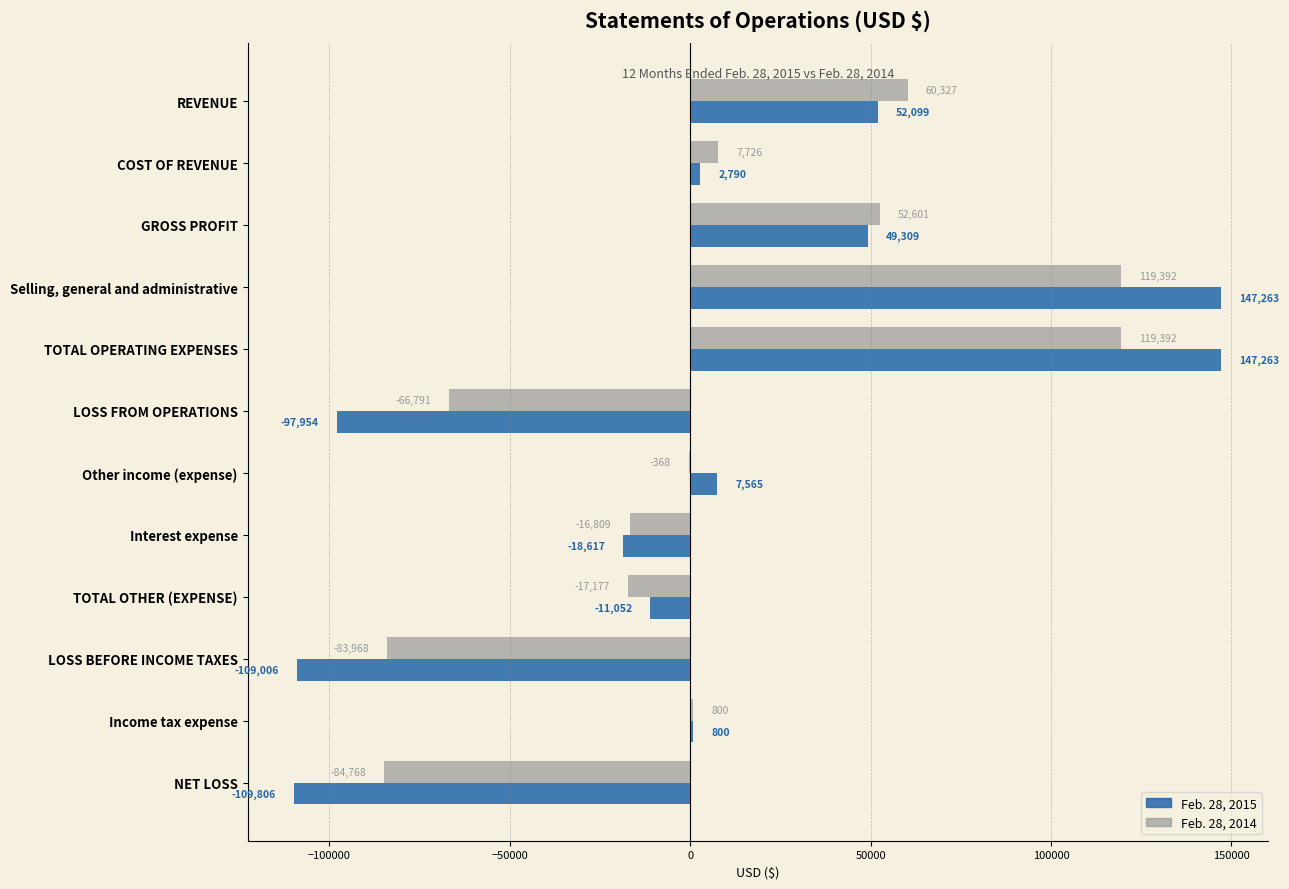

What is the sum of the Feb. 28, 2015 values at COST OF REVENUE and GROSS PROFIT?

52099